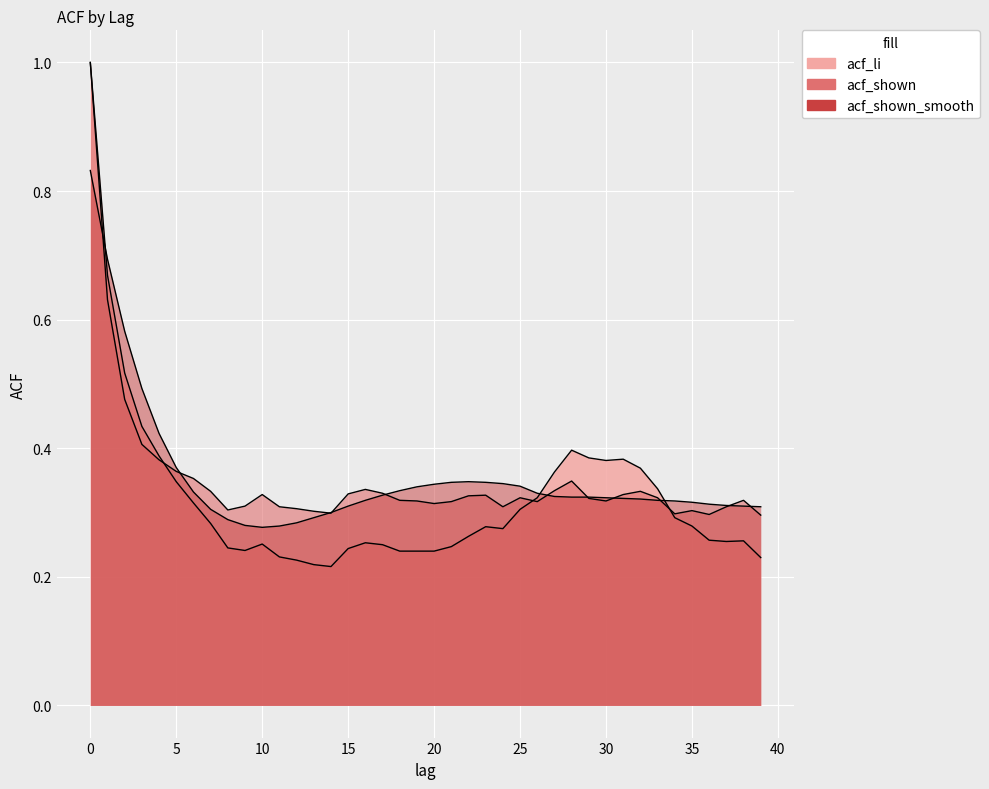

What is the total value across all series at 37?

0.9